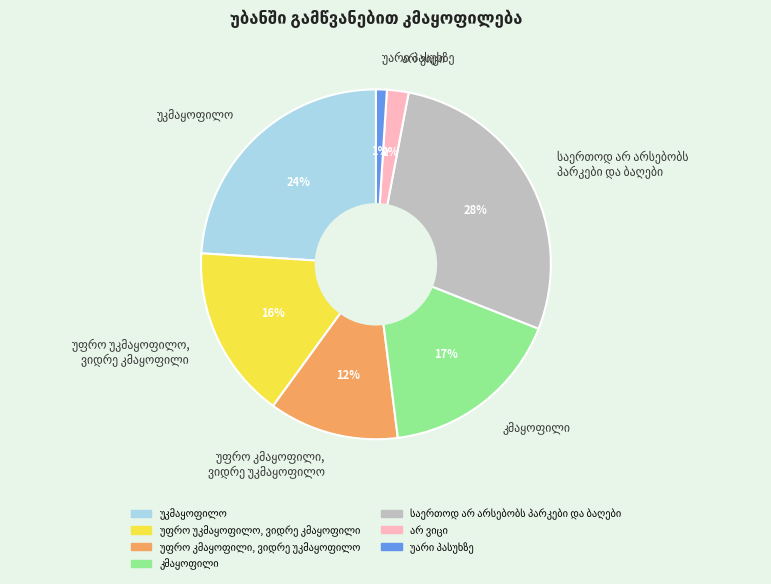

How many segments does this pie chart have?

7